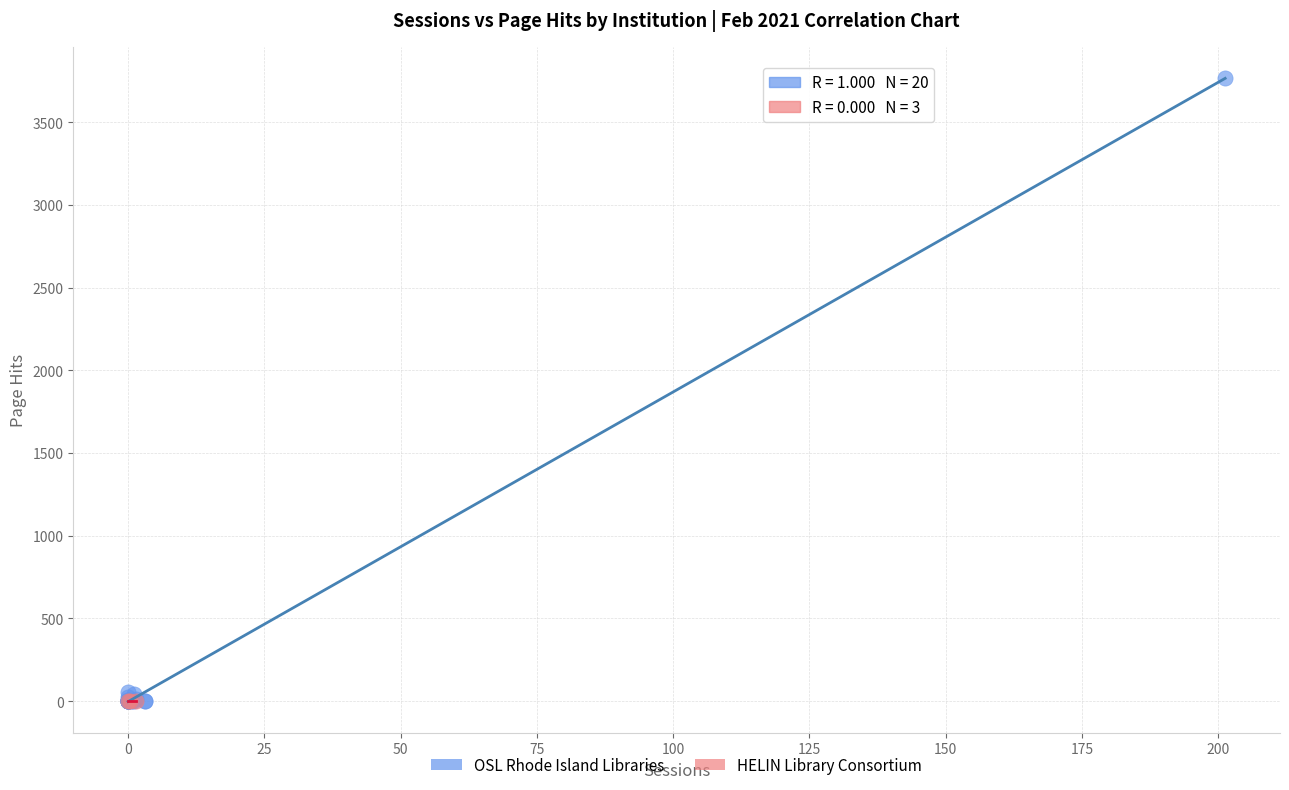

Which series contains the highest Y value?

OSL Rhode Island Libraries